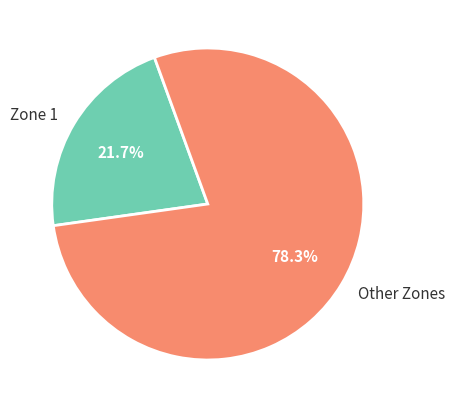

What is the ratio of the value at Other Zones to the value at Zone 1?

3.6